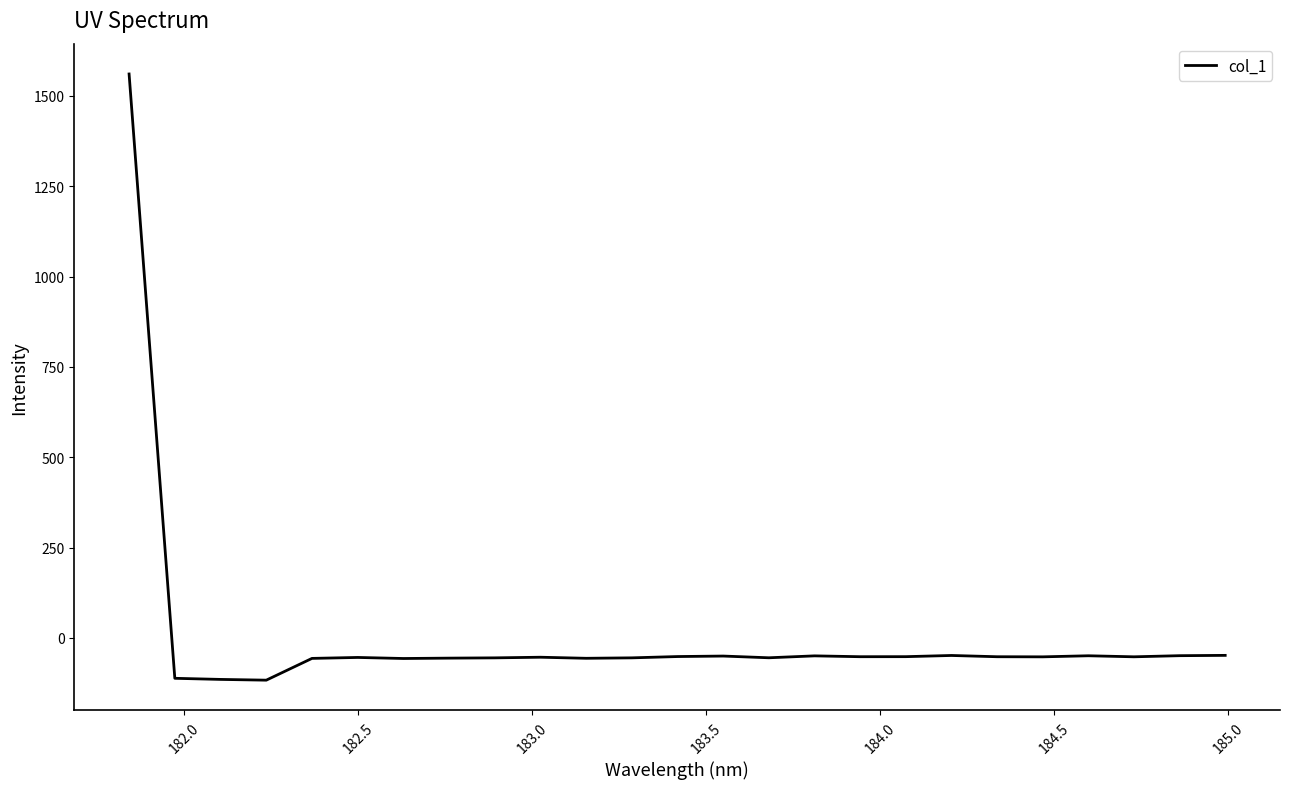

What is the difference between the maximum and minimum values?

1677.8